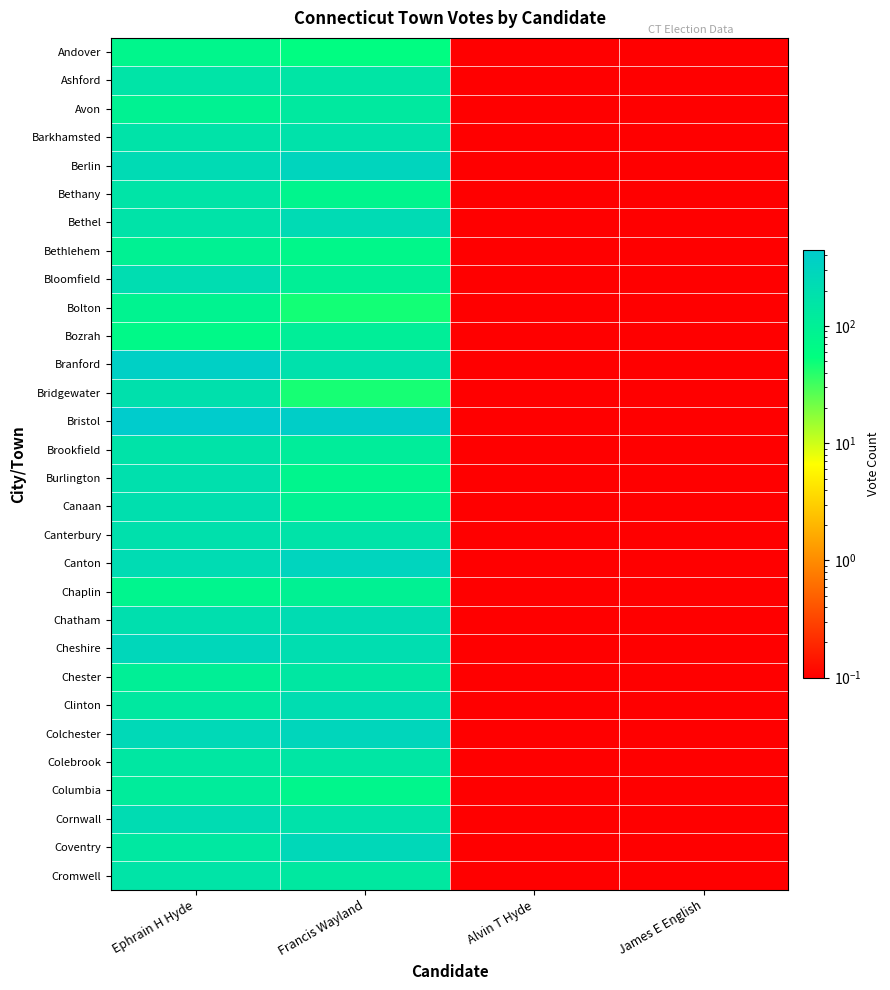

Which series has the largest range (max minus min)?

Bristol